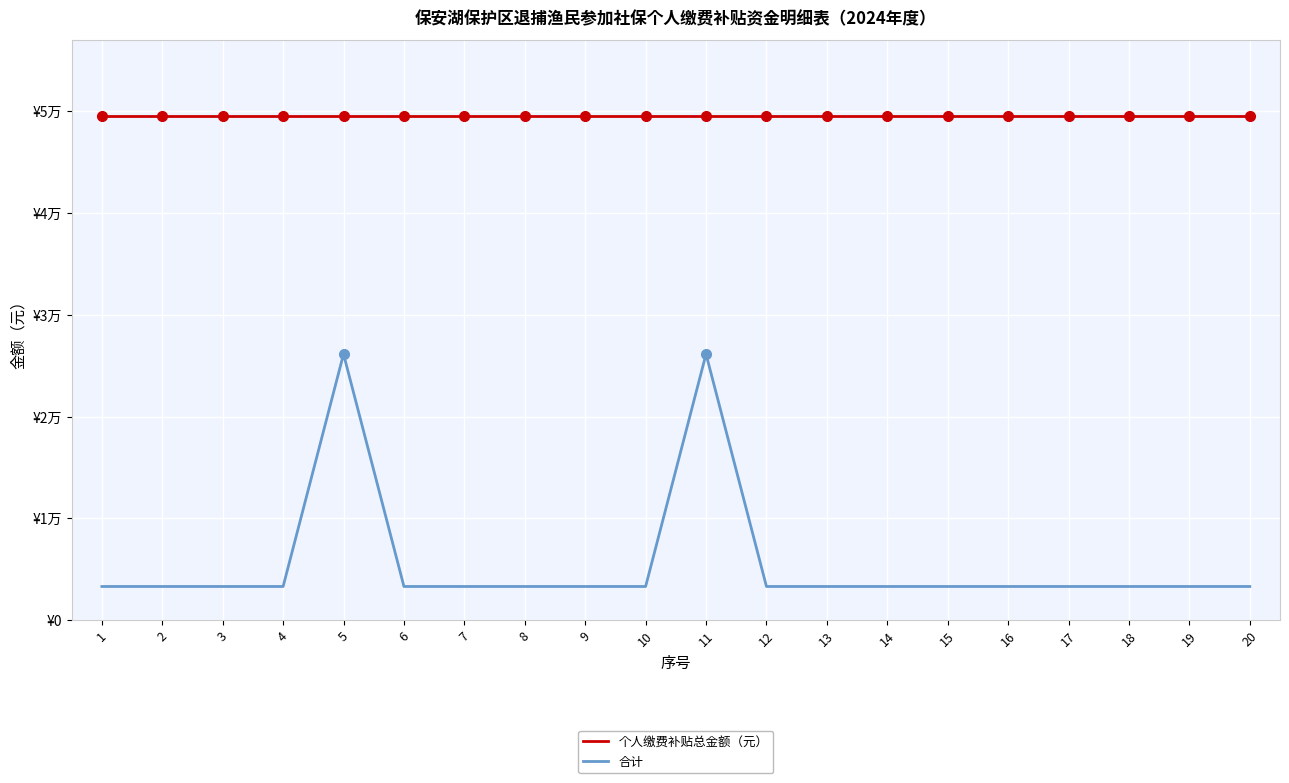

What are all the series names shown in the legend?

个人缴费补贴总金额（元）, 合计